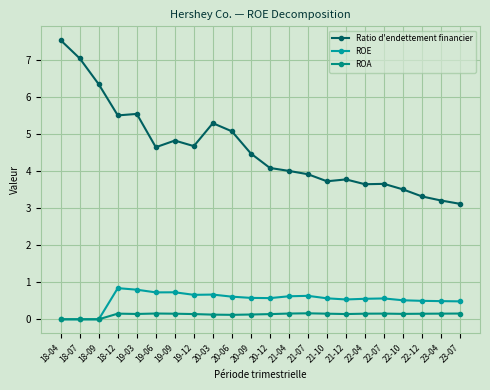

What value does the Ratio d'endettement financier series have at 20-03?

5.3